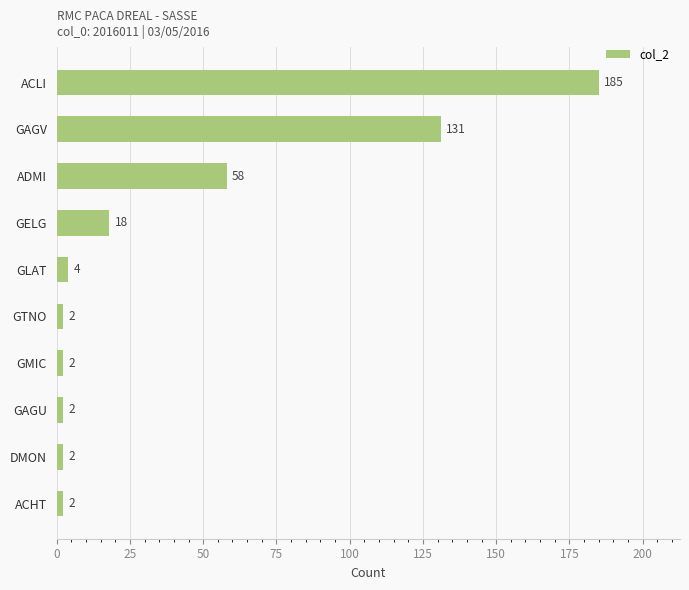

What is the average value?

41